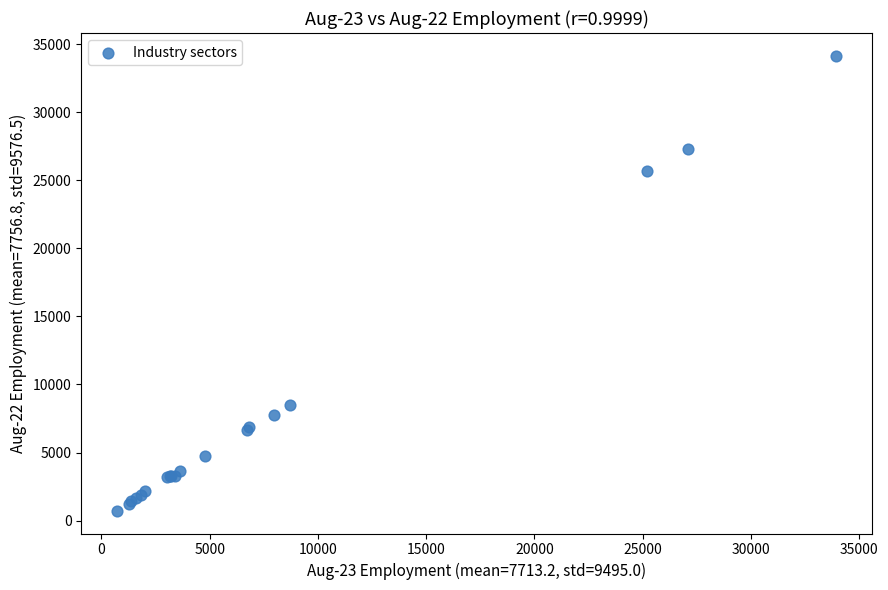

What Y value in the scatter plot is closest to 17435?

25650